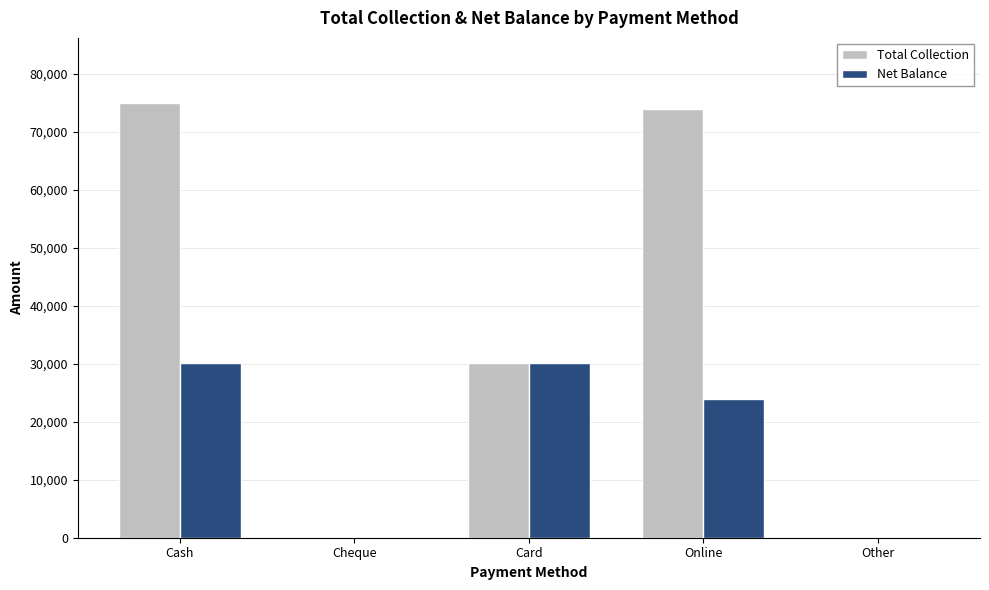

How many distinct data groups are displayed?

2